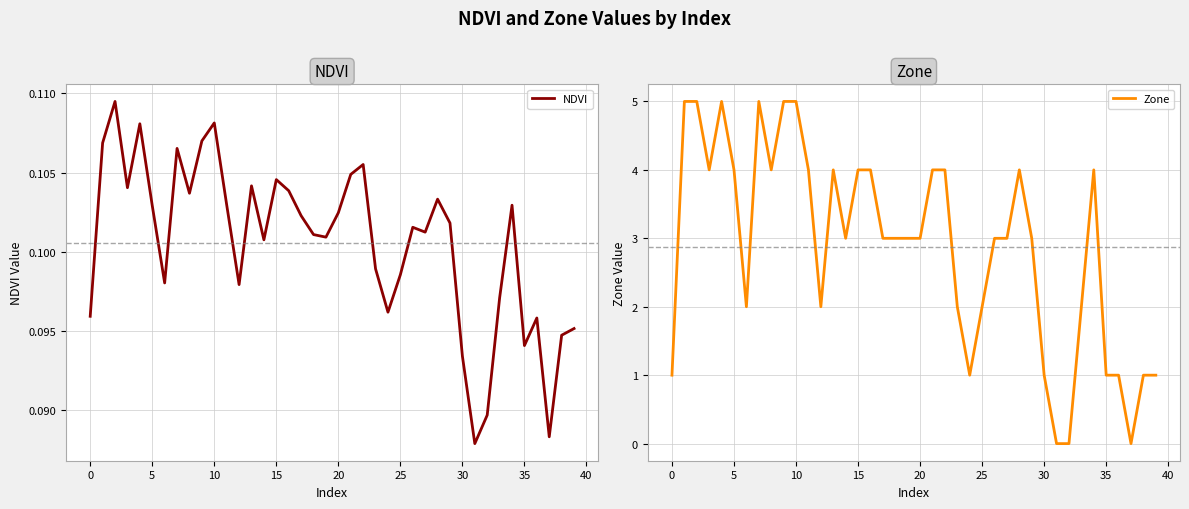

What is the highest value of the Zone series?

5